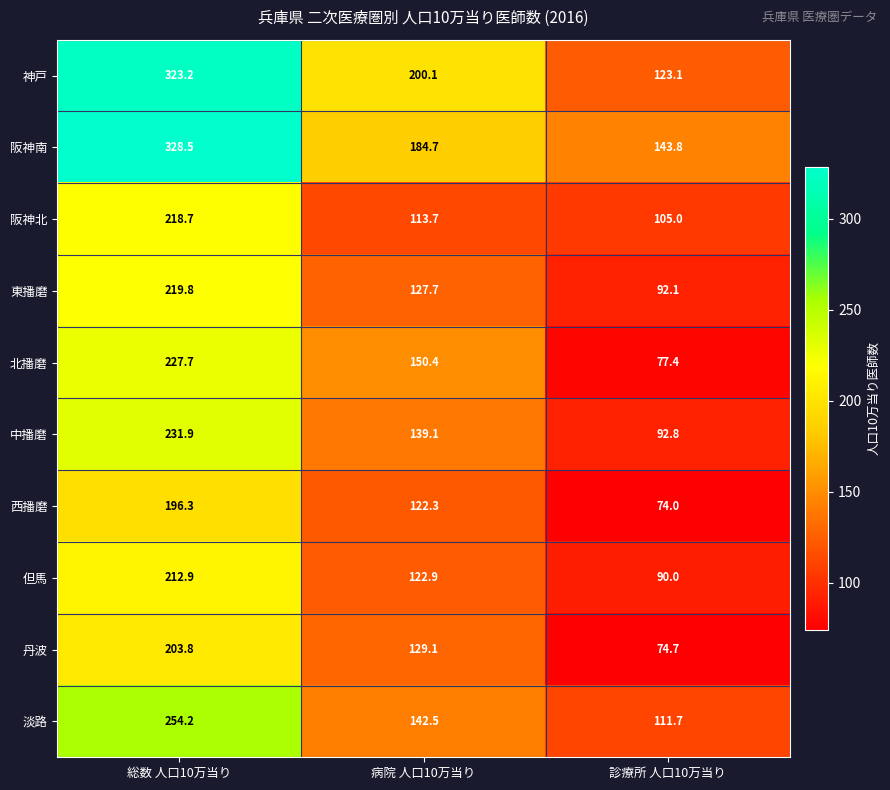

Reading left to right, extract all data points from this chart.

神戸: 総数 人口10万当り=323.2	病院 人口10万当り=200.1	診療所 人口10万当り=123.1
阪神南: 総数 人口10万当り=328.5	病院 人口10万当り=184.7	診療所 人口10万当り=143.8
阪神北: 総数 人口10万当り=218.7	病院 人口10万当り=113.7	診療所 人口10万当り=105.0
東播磨: 総数 人口10万当り=219.8	病院 人口10万当り=127.7	診療所 人口10万当り=92.1
北播磨: 総数 人口10万当り=227.7	病院 人口10万当り=150.4	診療所 人口10万当り=77.4
中播磨: 総数 人口10万当り=231.9	病院 人口10万当り=139.1	診療所 人口10万当り=92.8
西播磨: 総数 人口10万当り=196.3	病院 人口10万当り=122.3	診療所 人口10万当り=74.0
但馬: 総数 人口10万当り=212.9	病院 人口10万当り=122.9	診療所 人口10万当り=90.0
丹波: 総数 人口10万当り=203.8	病院 人口10万当り=129.1	診療所 人口10万当り=74.7
淡路: 総数 人口10万当り=254.2	病院 人口10万当り=142.5	診療所 人口10万当り=111.7